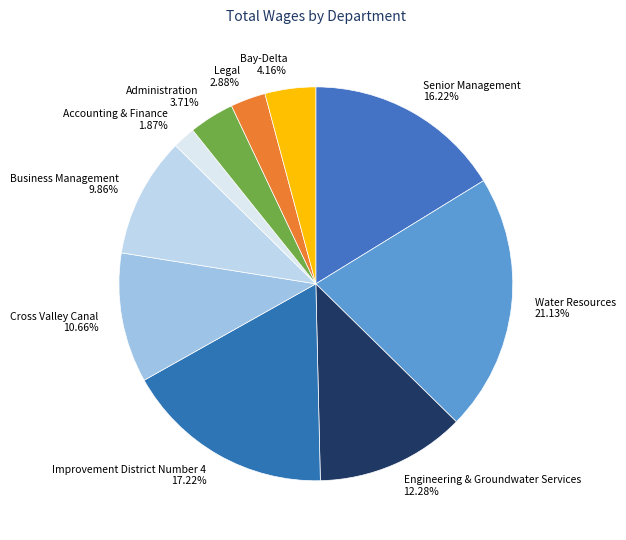

To the nearest percent, what percentage of the pie is Administration?

4%